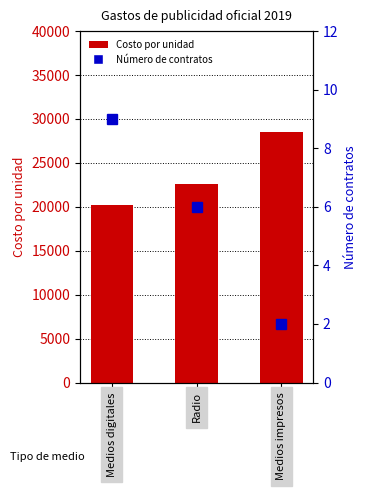

Which series has the largest range (max minus min)?

Costo por unidad